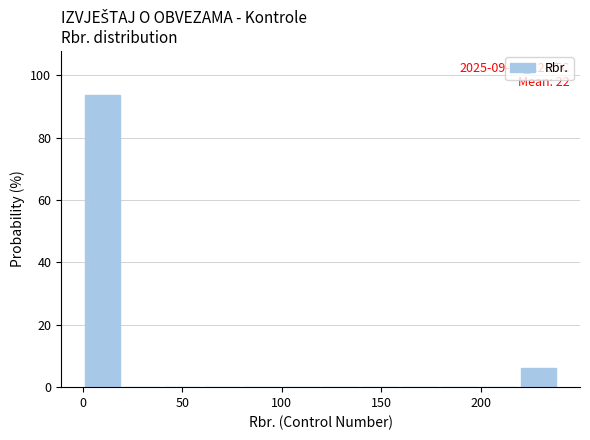

Read against the x-axis, roughly where is the centre of the tallest bar?

10